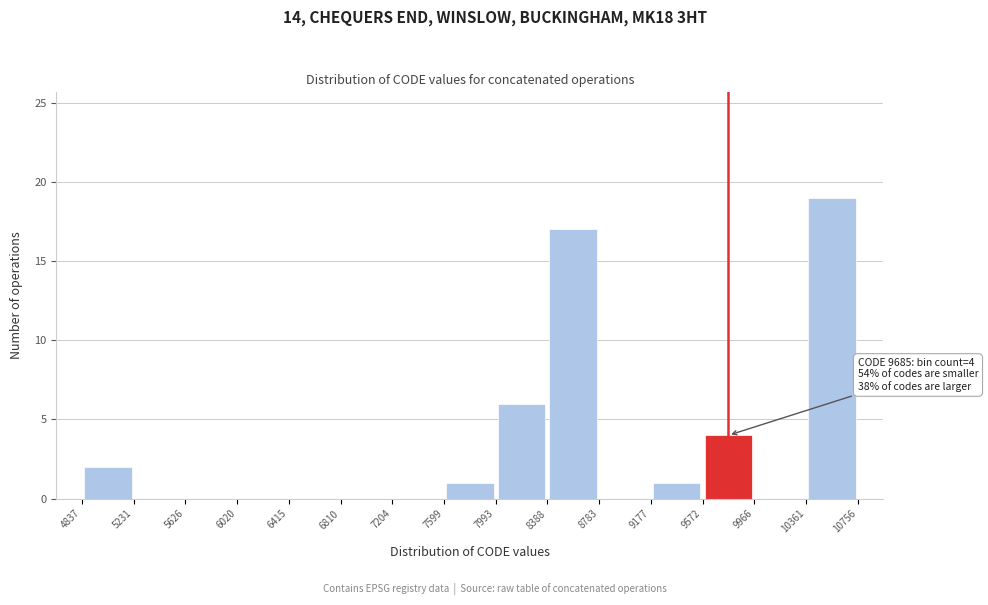

Which range on the x-axis has the tallest bar?

10361 to 10756